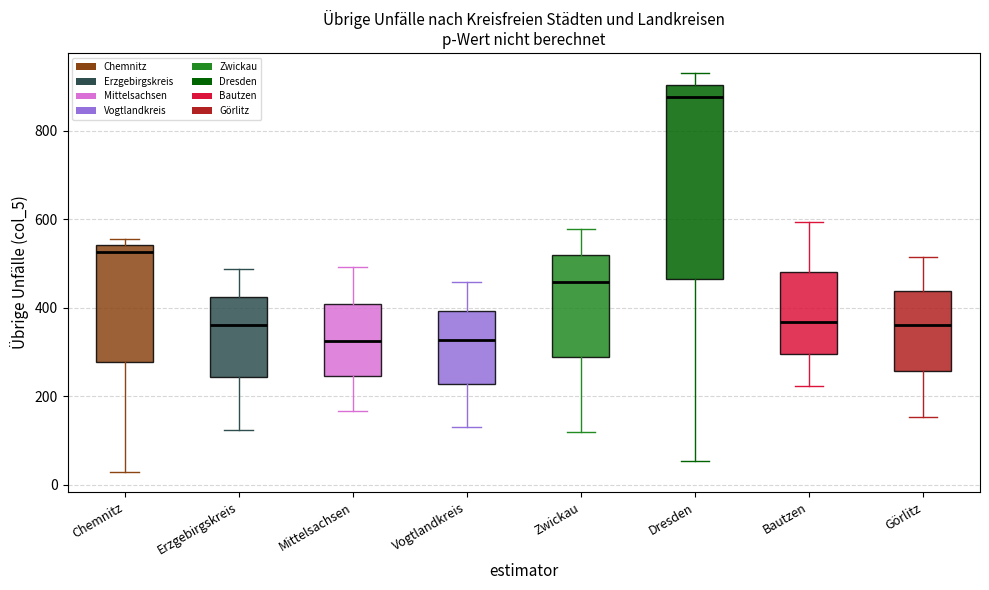

Which box is the tallest, from its lower edge to its upper edge?

Dresden